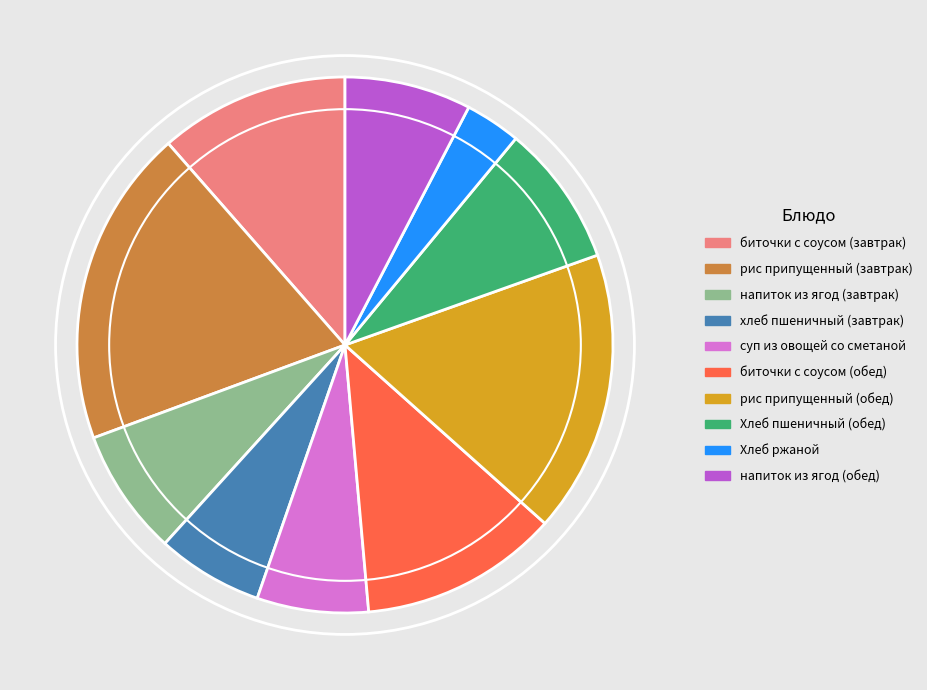

Count the number of slices in the pie.

10